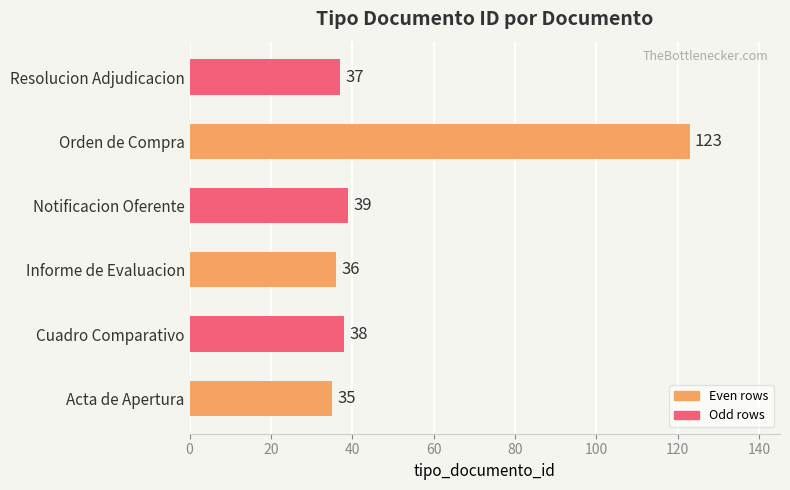

Count the number of categories in the chart.

6